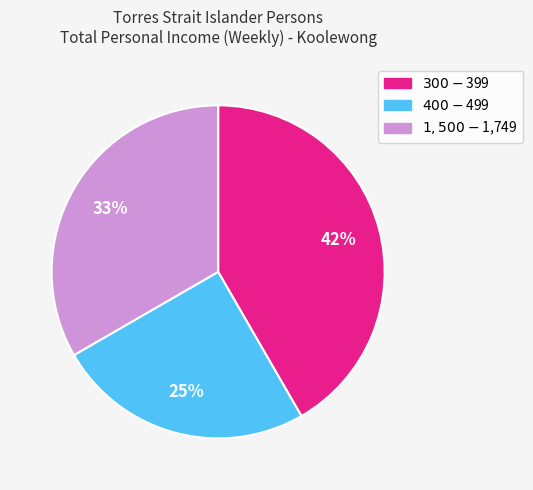

To the nearest percent, what is the difference between the largest and smallest slice percentages?

17%